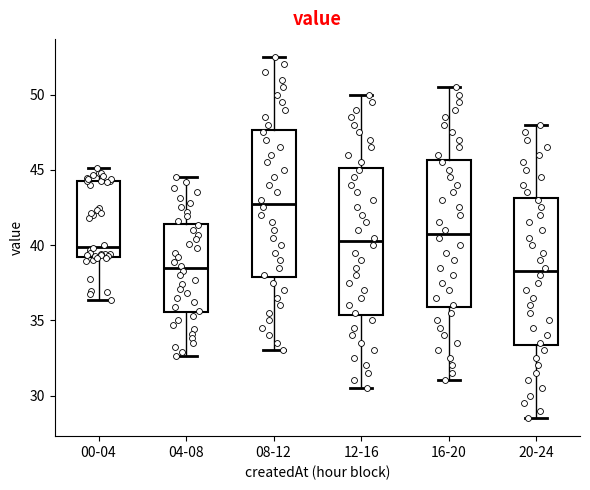

Which box has the highest median line?

08-12